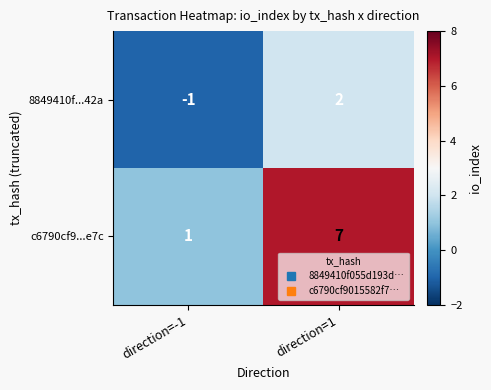

Is the value of 8849410f...42a at direction=1 greater than the value of c6790cf9...e7c at direction=1?

No